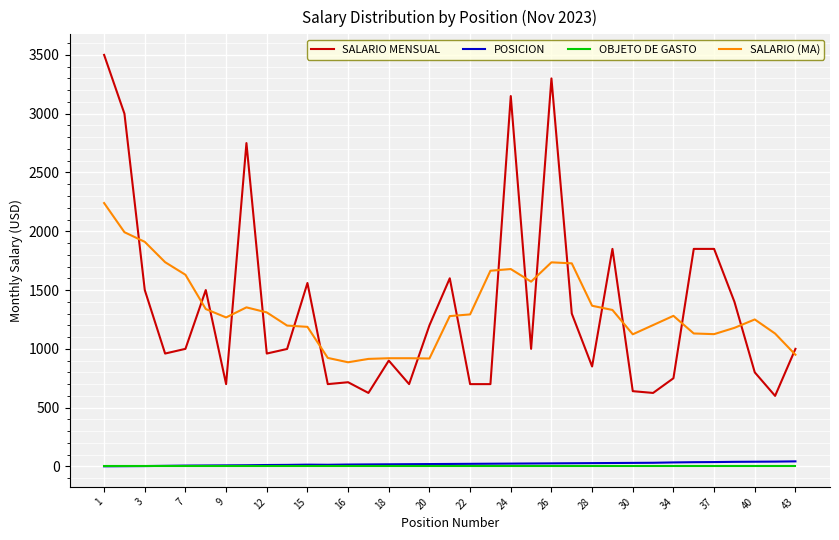

What are all the series names shown in the legend?

SALARIO MENSUAL, POSICION, OBJETO DE GASTO, SALARIO (MA)